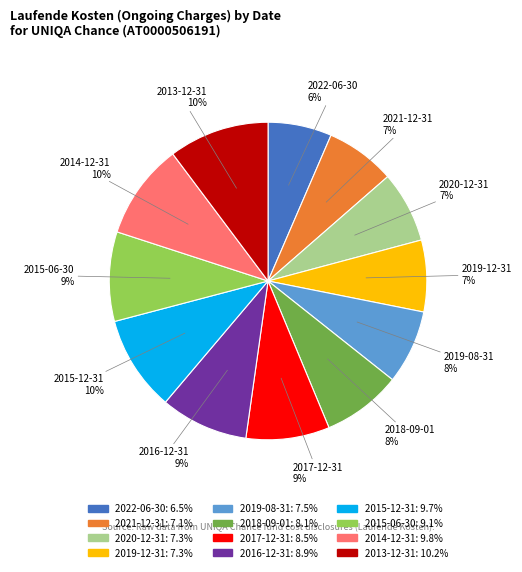

To the nearest percent, what is the combined percentage of 2021-12-31 and 2019-12-31?

14%